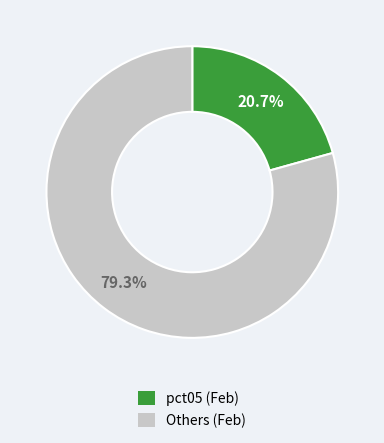

To the nearest percent, what is the difference between the largest and smallest slice percentages?

59%